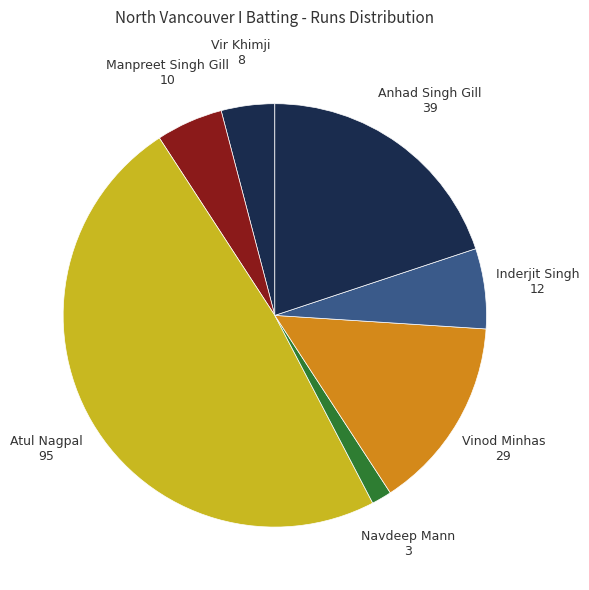

Is the sum of Navdeep Mann and Vir Khimji greater than half?

No